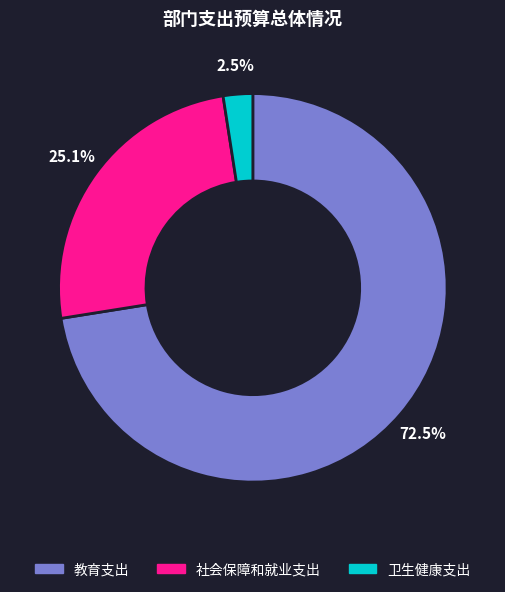

Between 社会保障和就业支出 and 卫生健康支出, which is larger?

社会保障和就业支出